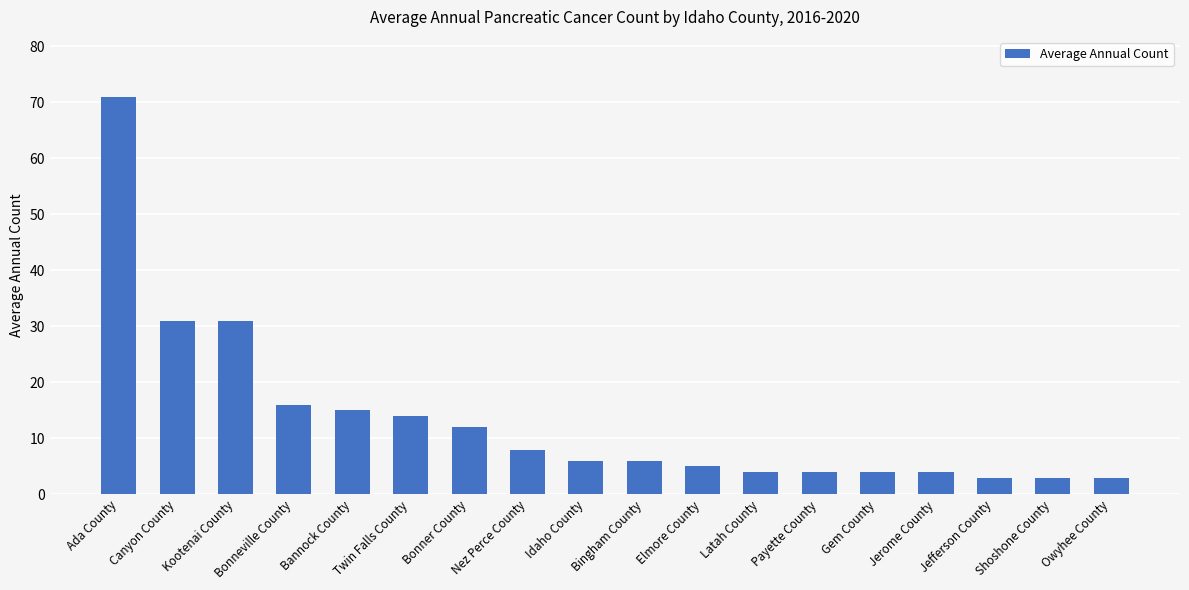

True or false: the data shows 6 at Bingham County.

True